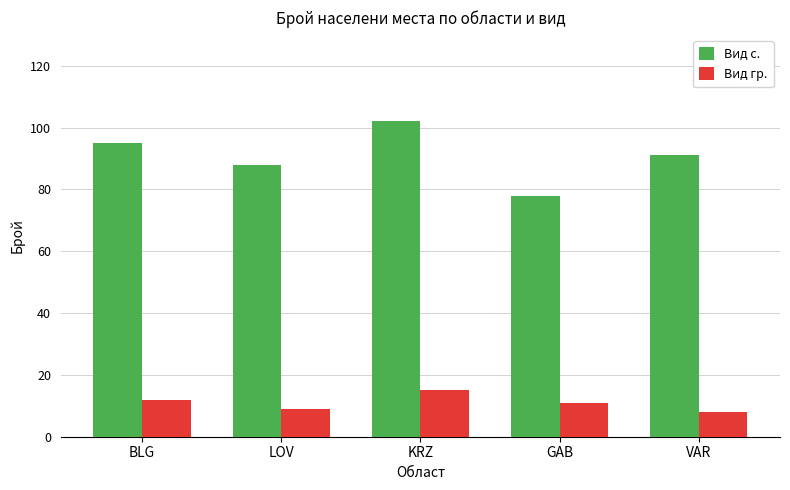

Reading left to right, extract all data points from this chart.

Вид с.: 95	88	102	78	91
Вид гр.: 12	9	15	11	8